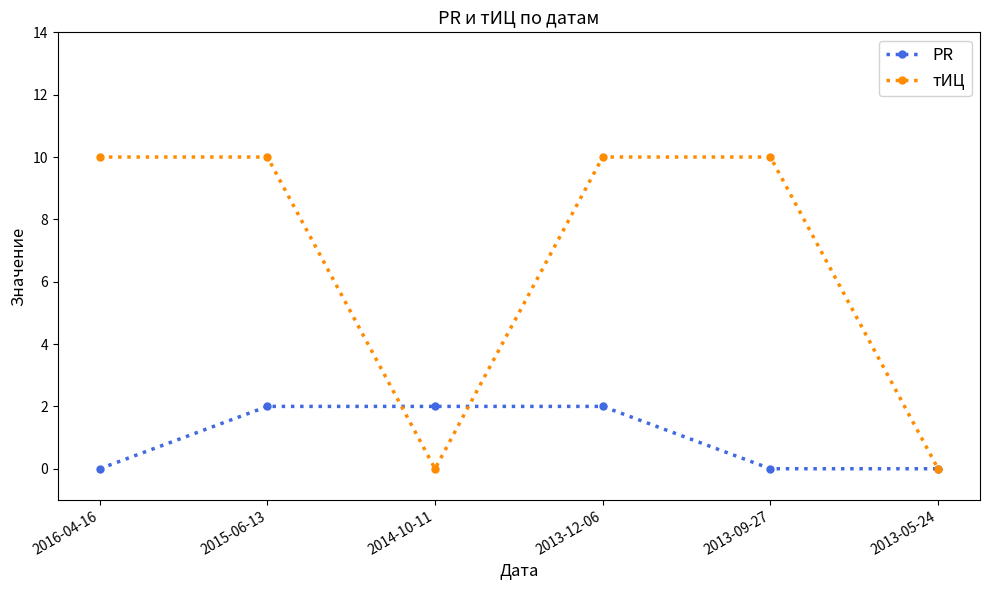

How many data points does each series have?

6